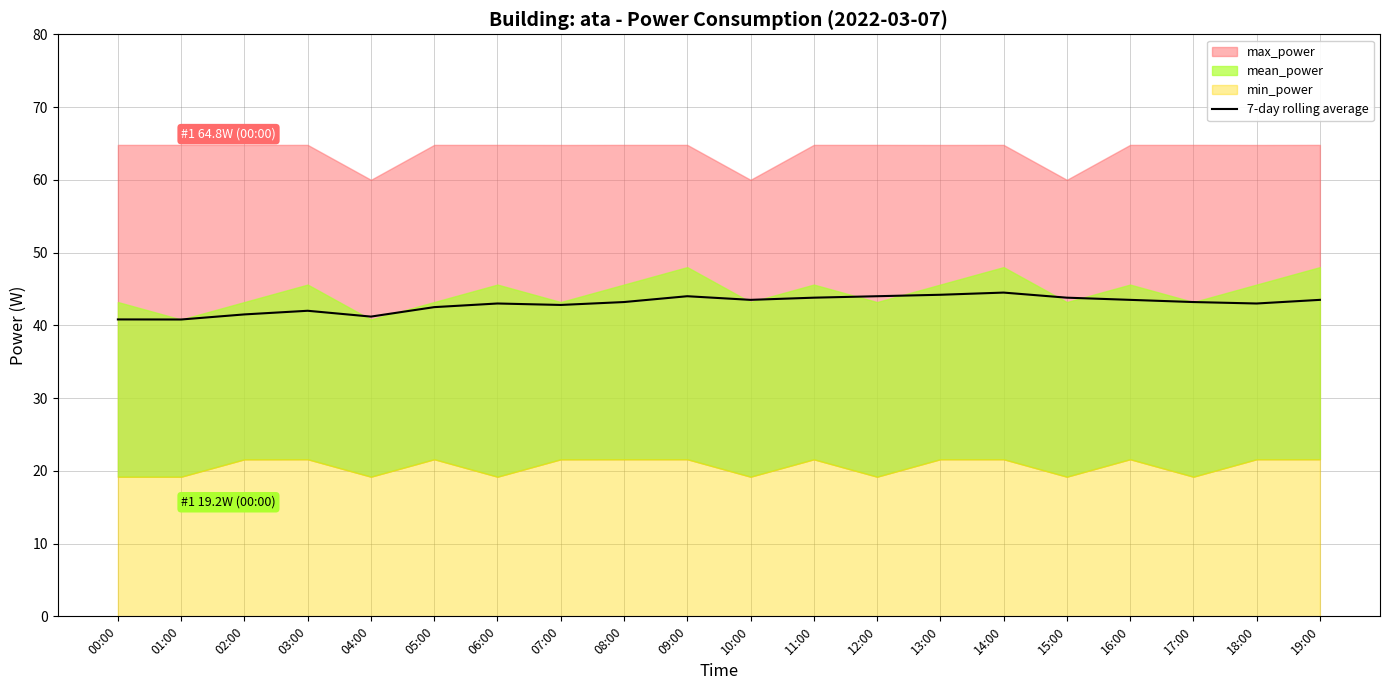

List the labels in order of value, smallest first.

01:00, 00:00, 04:00, 02:00, 03:00, 05:00, 07:00, 06:00, 18:00, 08:00, 17:00, 10:00, 16:00, 19:00, 11:00, 15:00, 09:00, 12:00, 13:00, 14:00